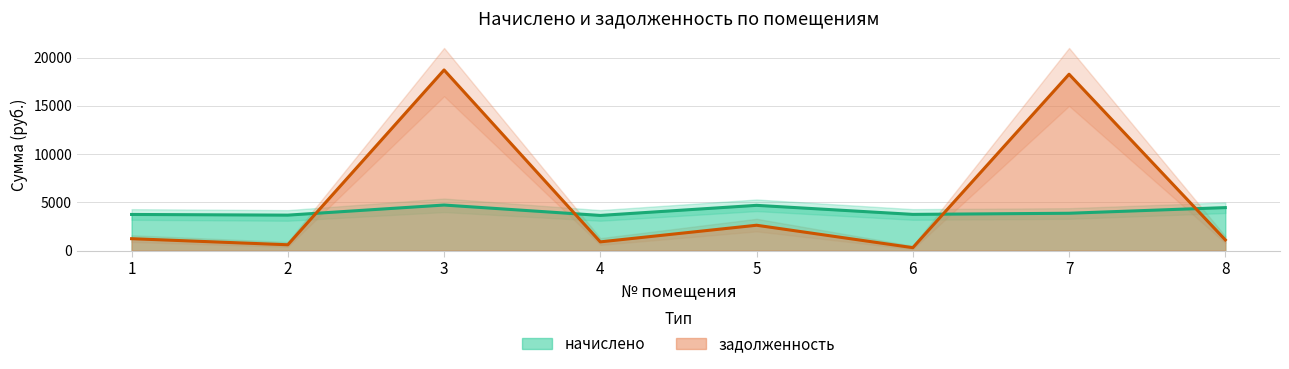

True or false: задолженность has a value of 18719.9 at 3.

True